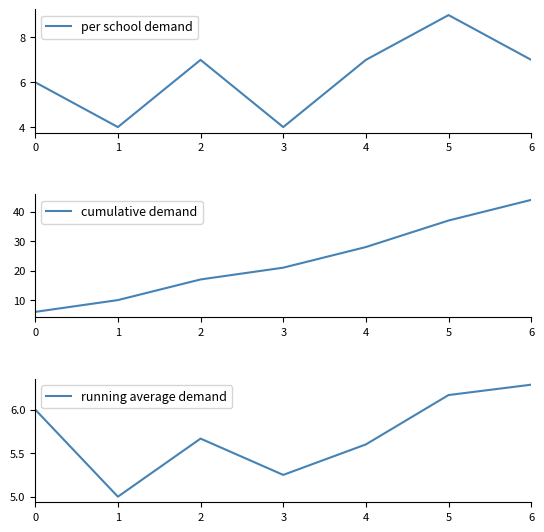

How many values in the per school demand series exceed 7?

1